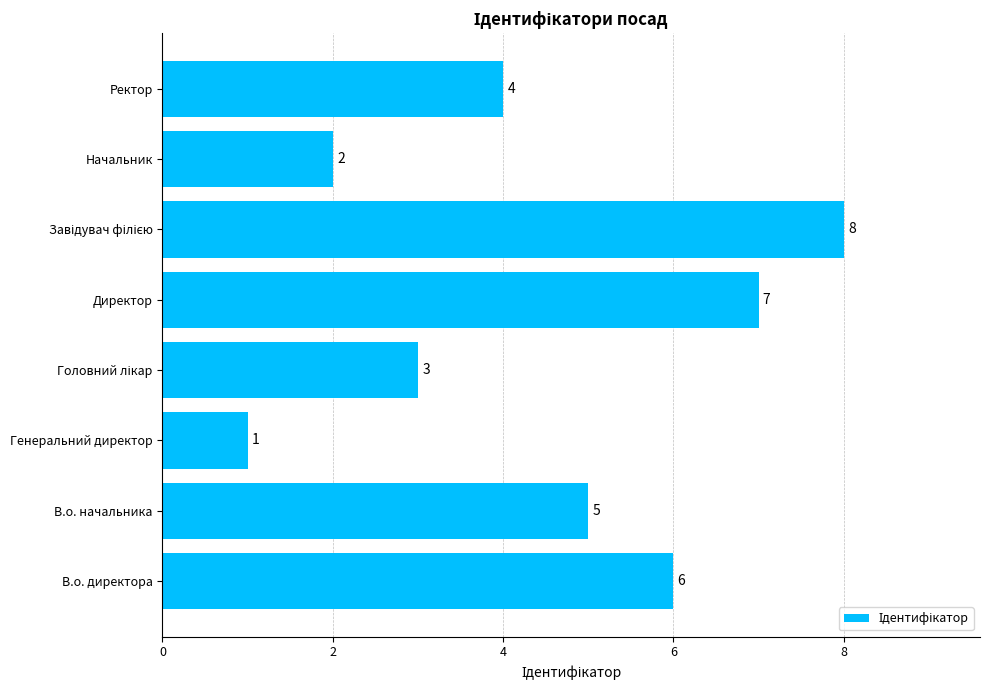

Reading bottom to top, transcribe all the data shown in this chart.

6	5	1	3	7	8	2	4